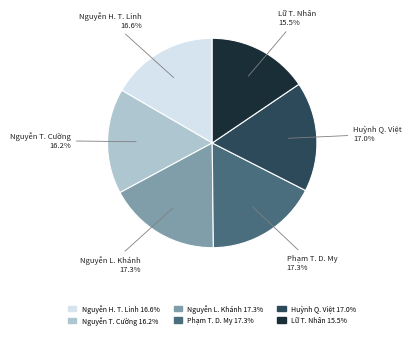

To the nearest percent, what is the difference between the largest and smallest slice percentages?

2%